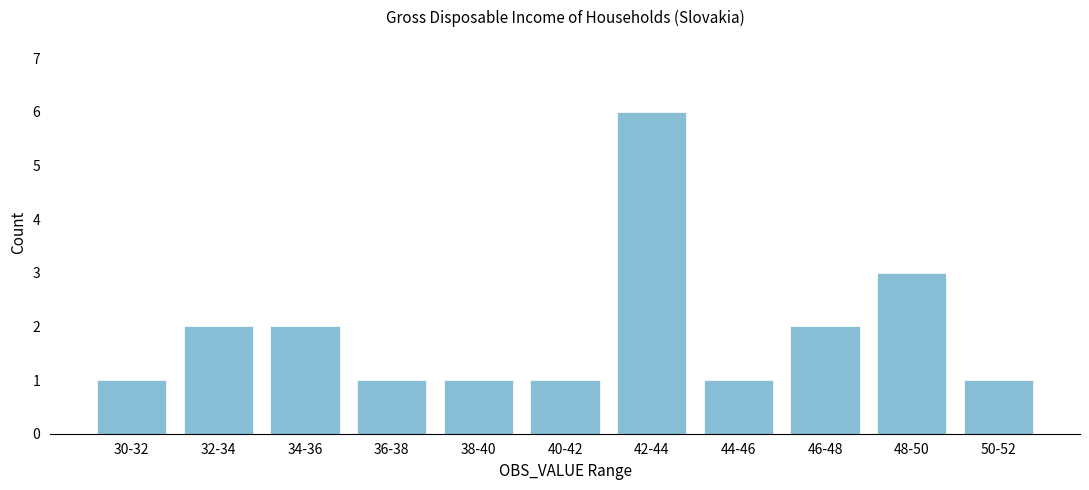

Reading left to right, list all the values displayed in this chart.

1	2	2	1	1	1	6	1	2	3	1